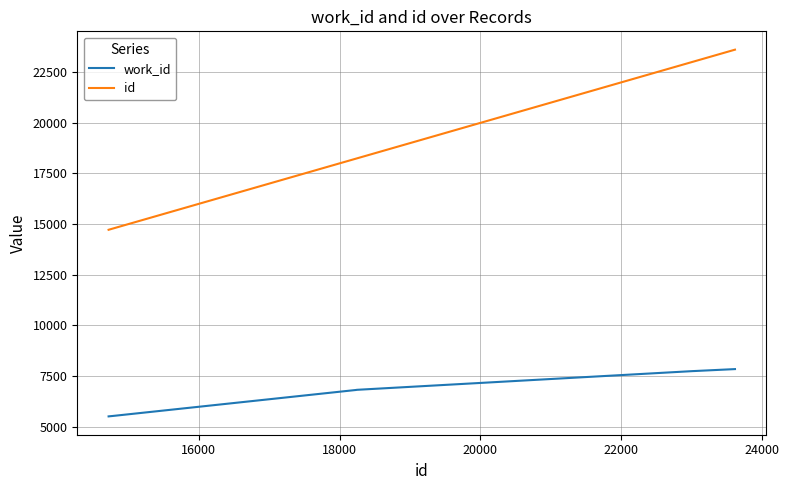

Rank the series by their maximum value, from highest to lowest.

id, work_id